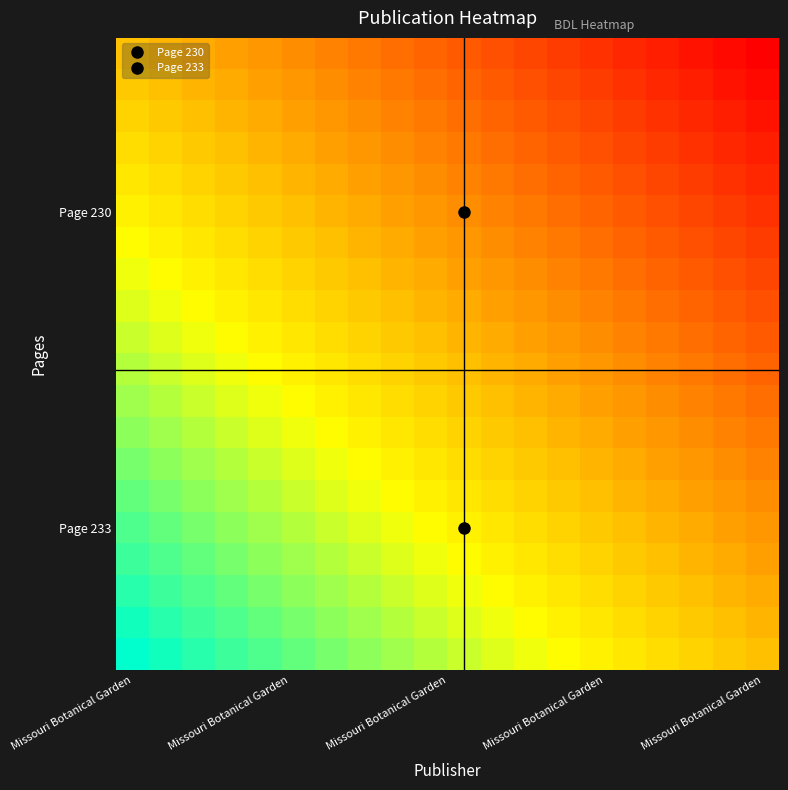

How many distinct data groups are displayed?

20